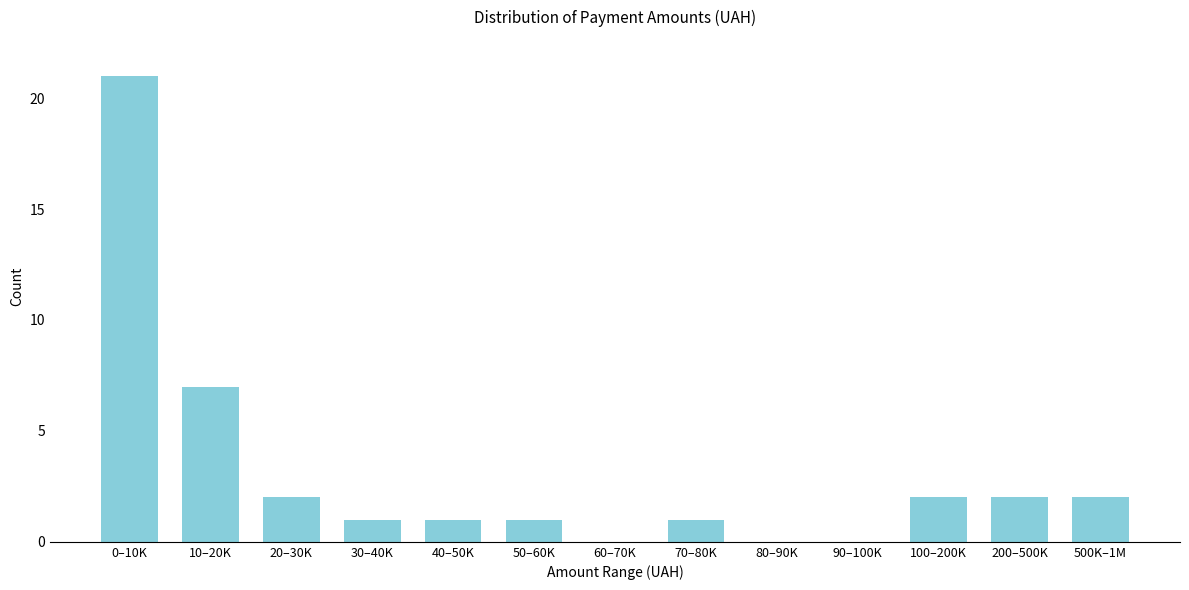

Reading left to right, list all the values displayed in this chart.

0–10K=21	10–20K=7	20–30K=2	30–40K=1	40–50K=1	50–60K=1	60–70K=0	70–80K=1	80–90K=0	90–100K=0	100–200K=2	200–500K=2	500K–1M=2